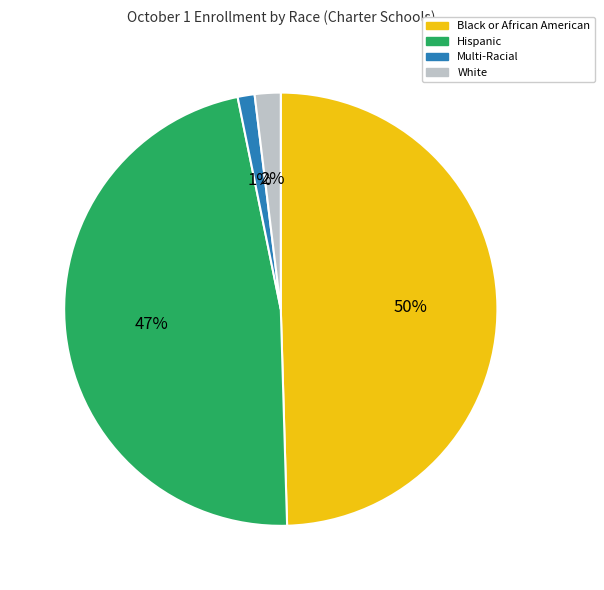

To the nearest percent, what portion does Multi-Racial represent?

1%